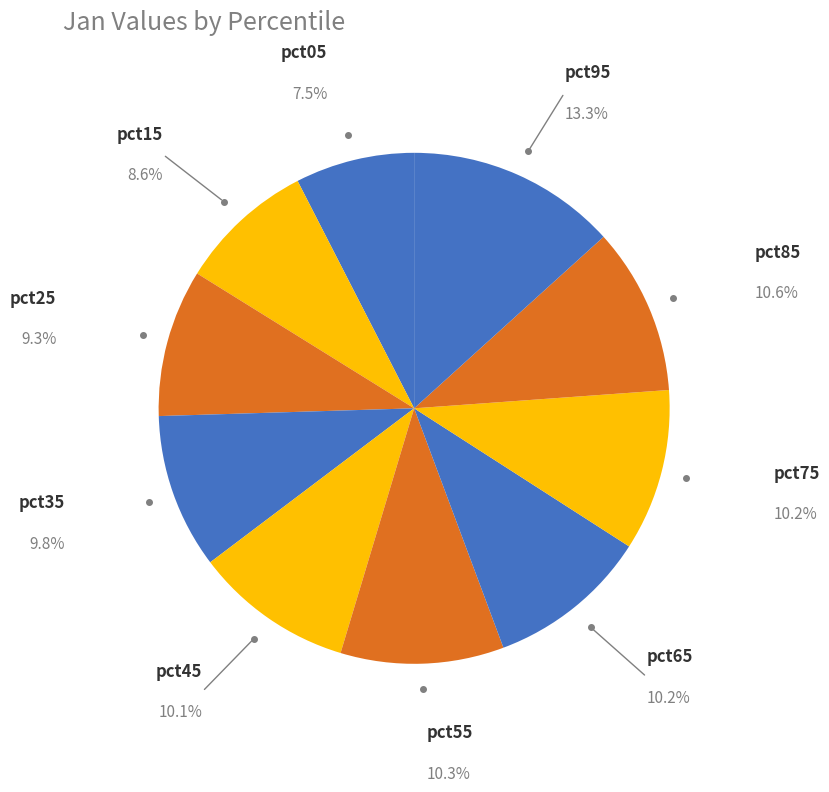

How many slices are in this pie chart?

10